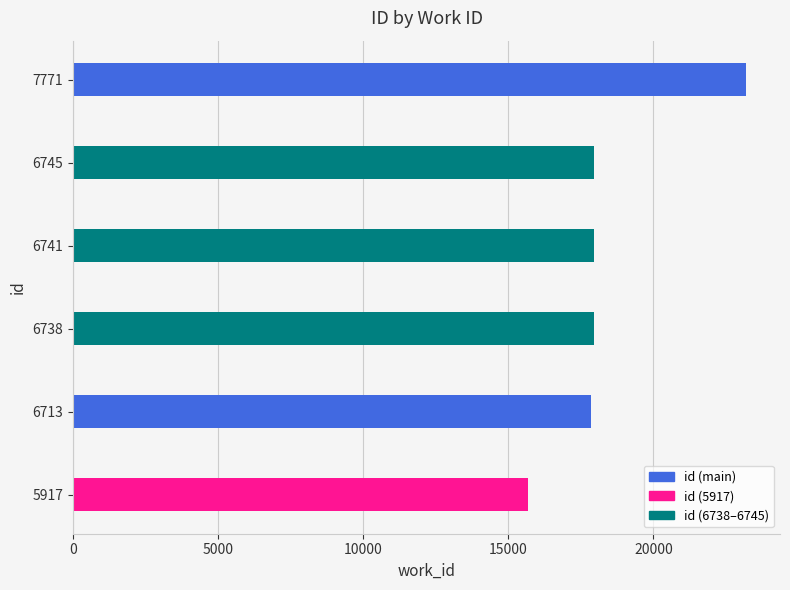

What is the minimum value shown in the chart?

15687